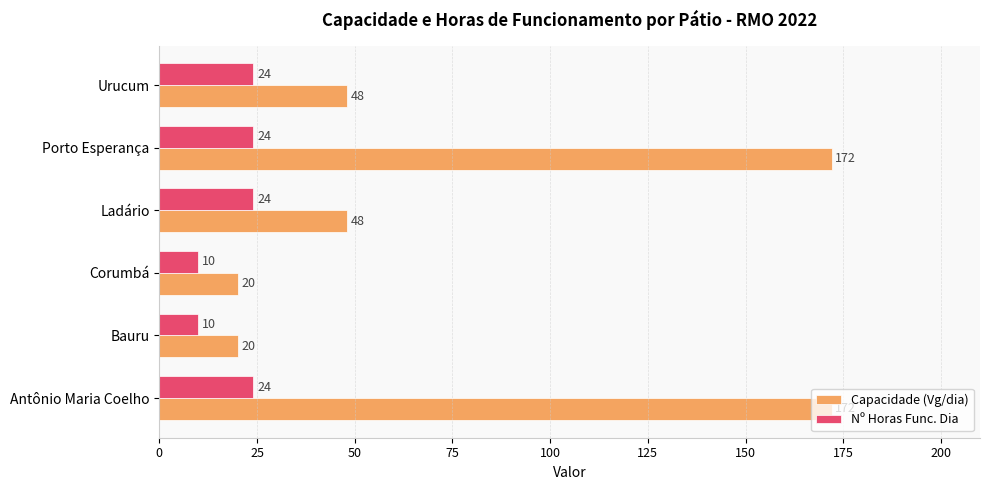

Rank the series by their average value, from lowest to highest.

Nº Horas Func. Dia, Capacidade (Vg/dia)